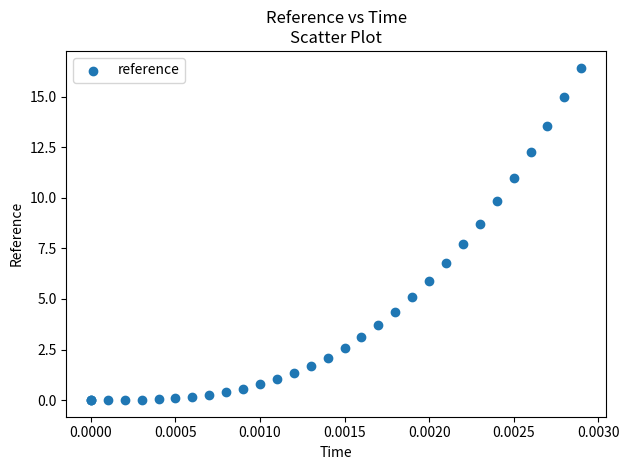

What Y value in the scatter plot is closest to 8?

7.7